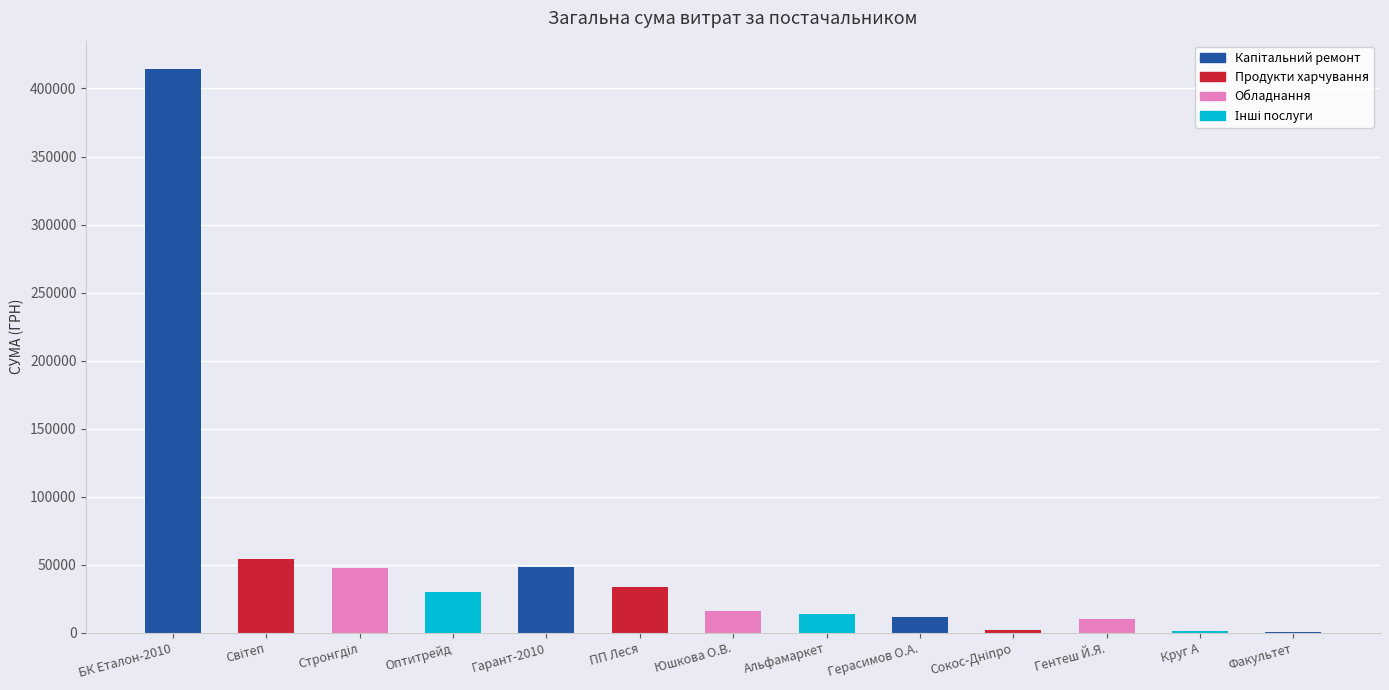

Read the value at Круг А.

1025.3